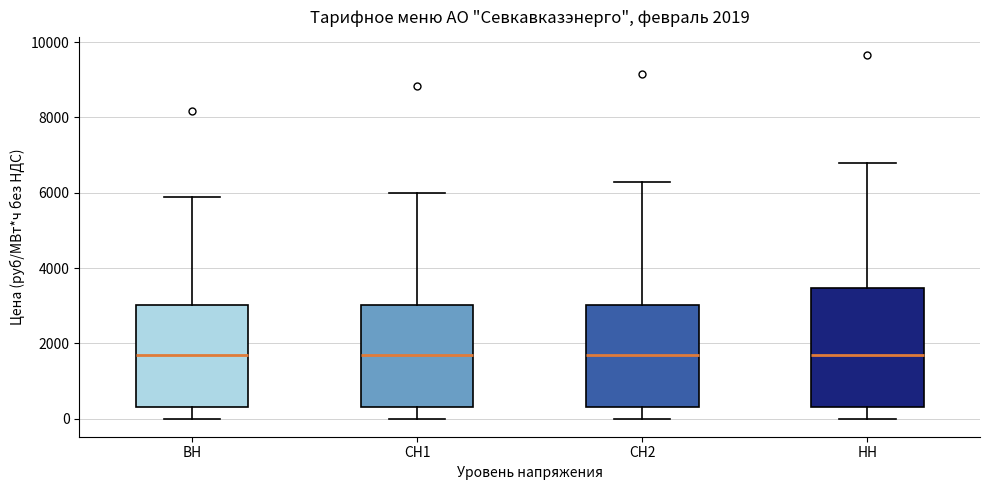

Comparing the boxes themselves (not the whiskers), which one is the tallest?

НН